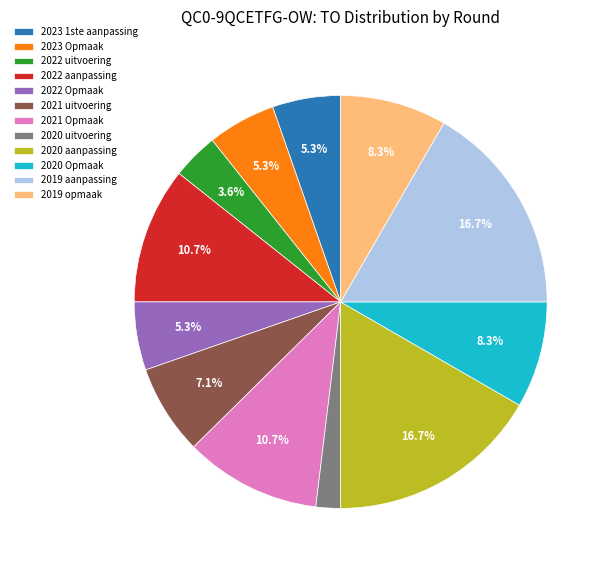

What percentage is the 2019 opmaak slice, to the nearest percent?

8%